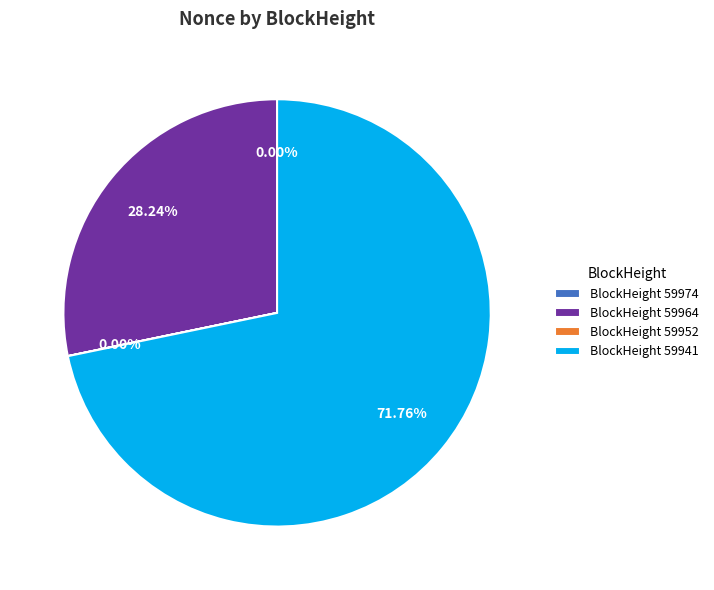

Does any single category account for the majority?

Yes